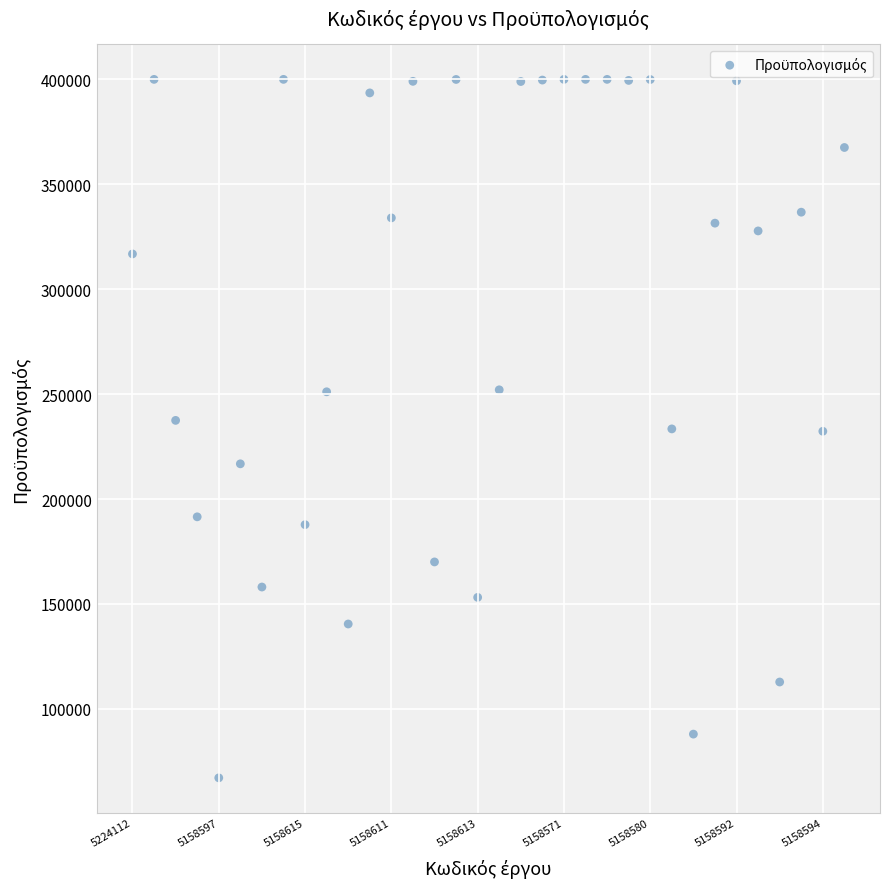

What is the range of Y values (max minus min)?

332852.0